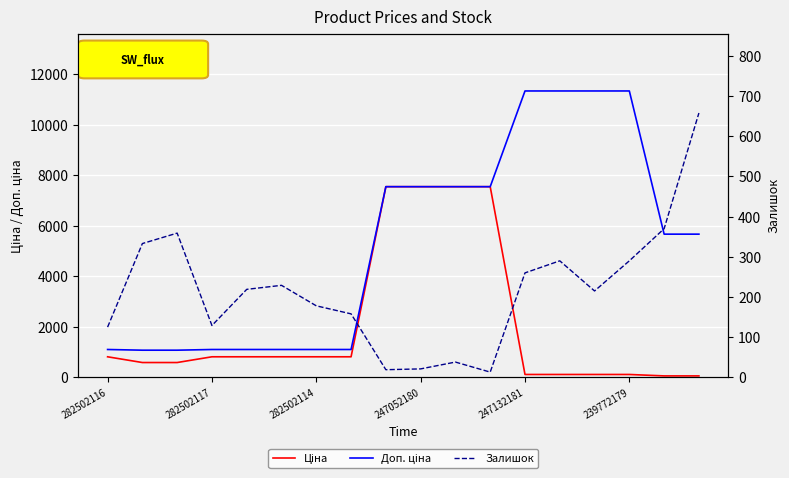

What is the label of the 14th point from the left?

13